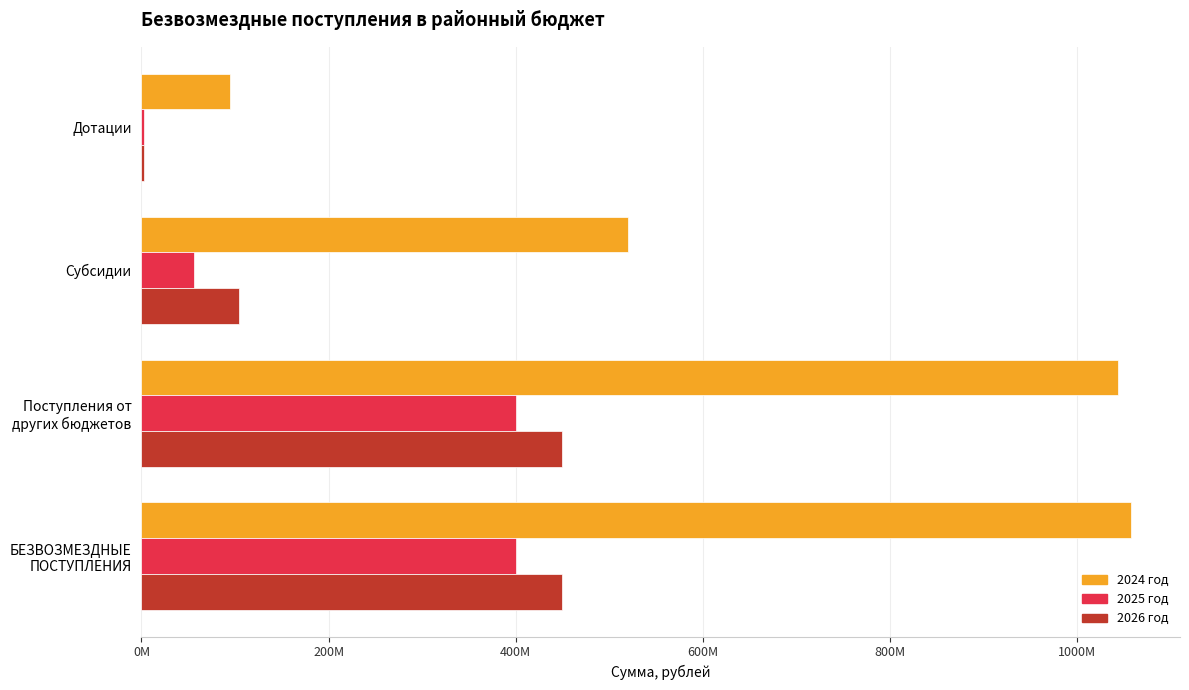

At how many categories does at least one series exceed 106481617?

3